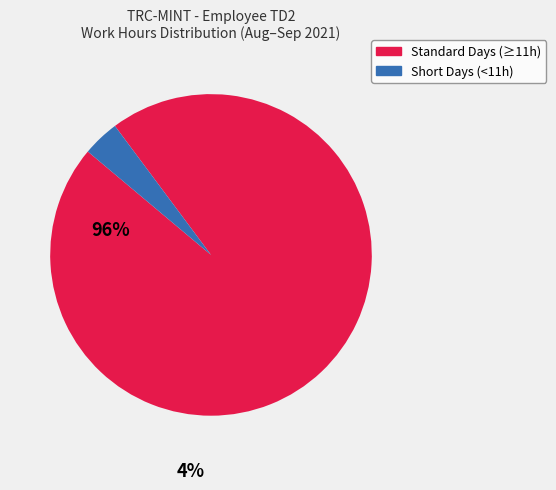

Is there any slice that represents more than half of the pie?

Yes